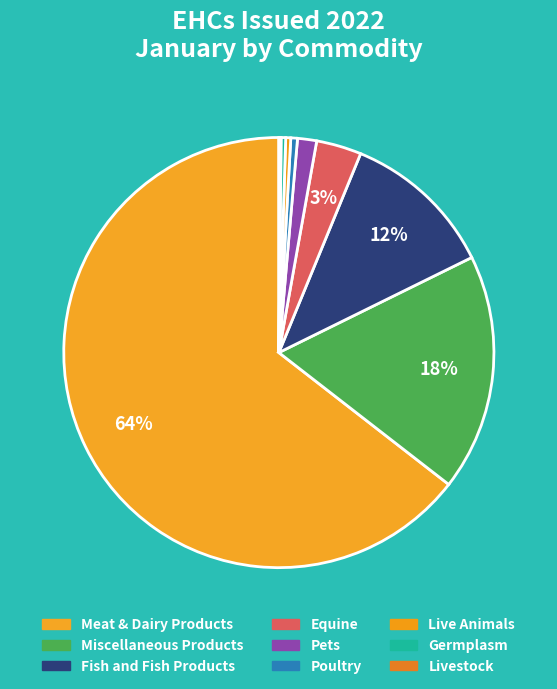

The Germplasm slice represents 15% of the pie. True or false?

False